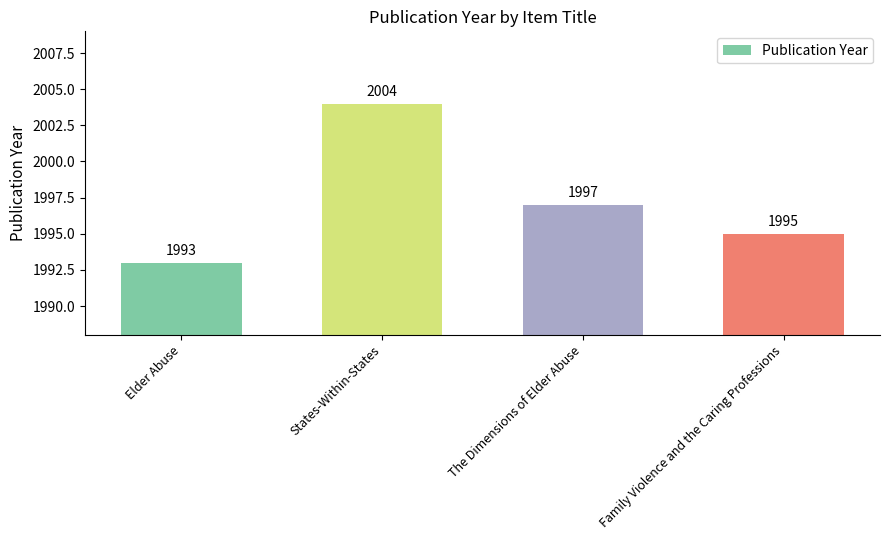

List the labels in order of value, largest first.

States-Within-States, The Dimensions of Elder Abuse, Family Violence and the Caring Professions, Elder Abuse